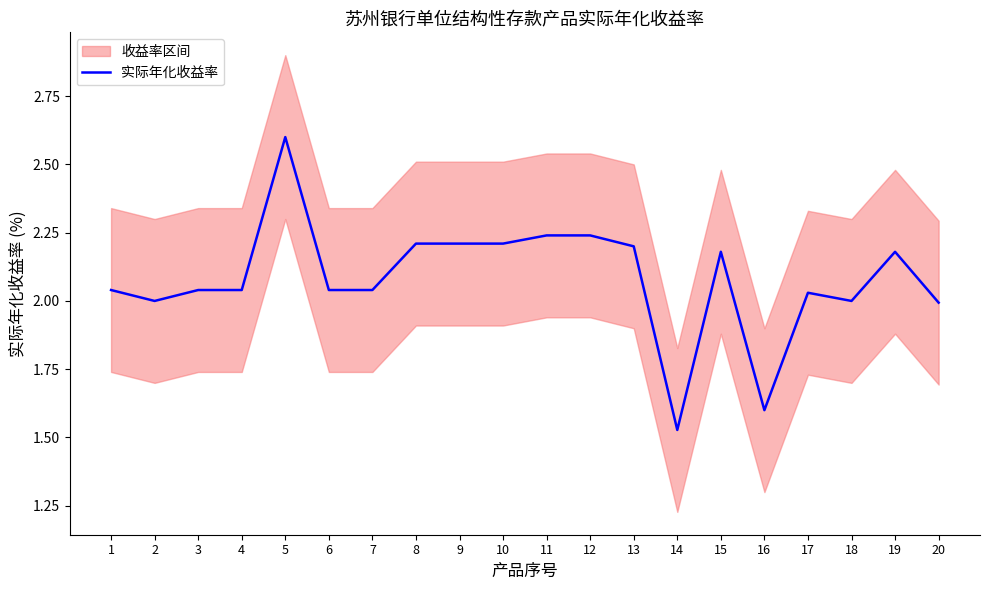

How many lines are shown in the chart?

1